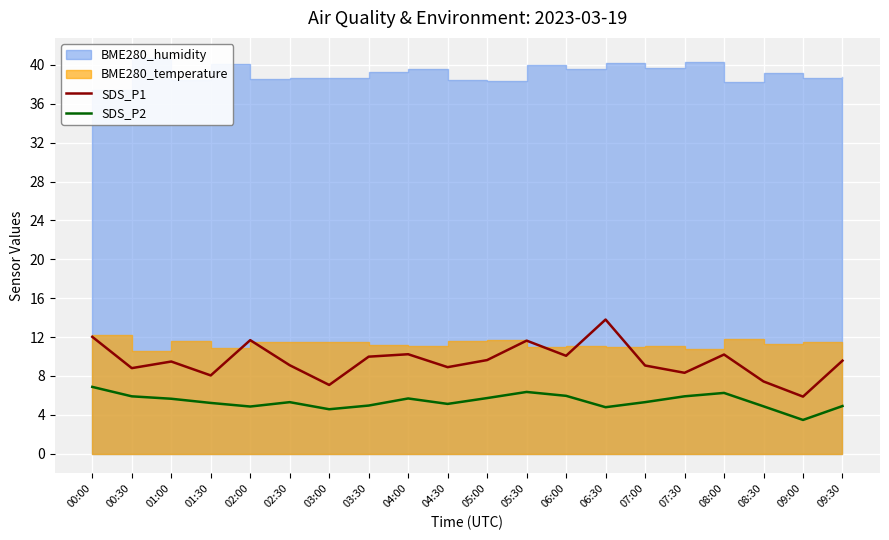

Which series has the widest spread of values?

SDS_P1